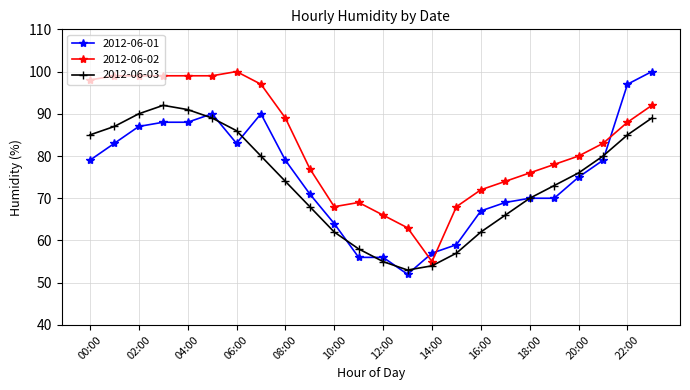

What is the smallest value displayed?

52